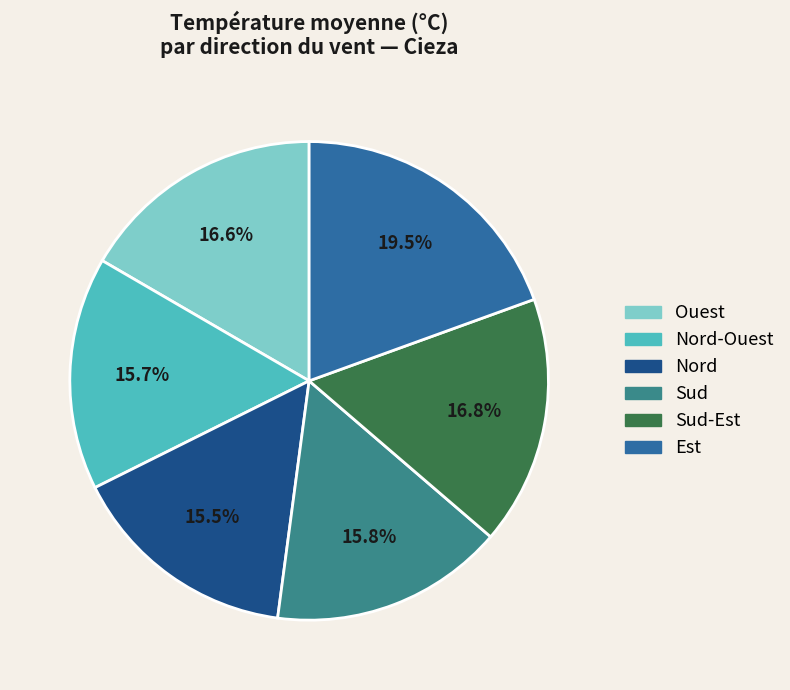

What percentage do Sud-Est and Est together represent?

36.3%